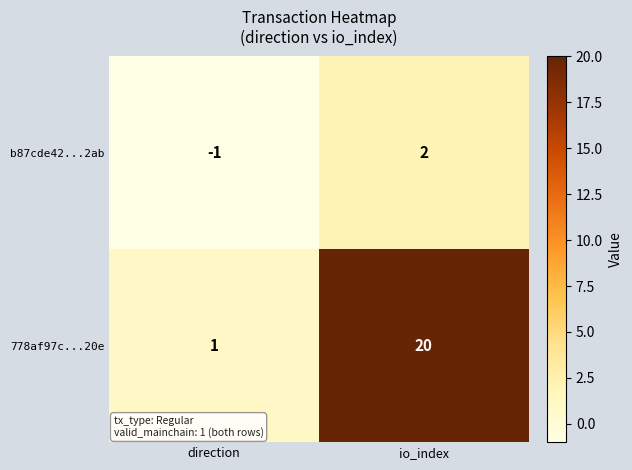

The b87cde42...2ab series shows 2 at io_index. True or false?

True